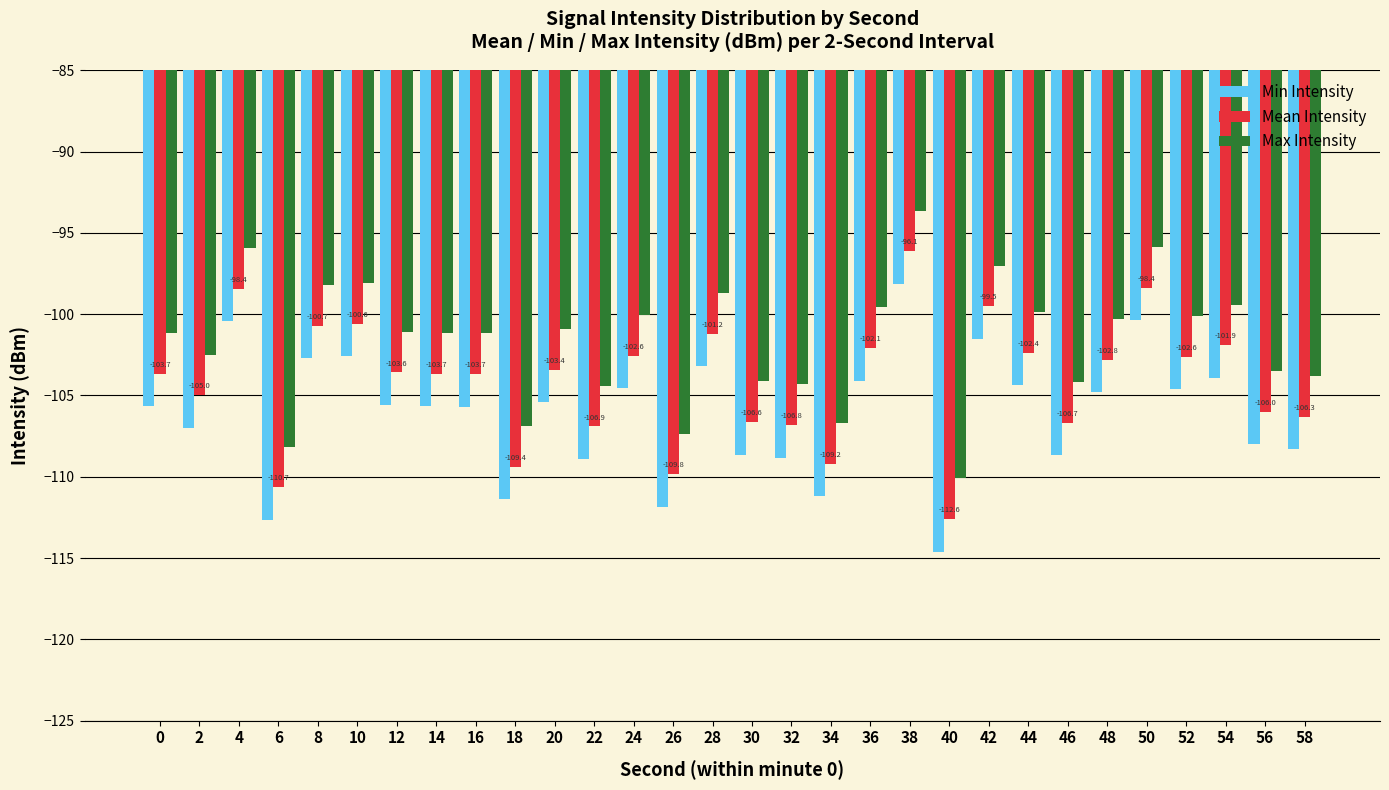

Is the value of Min Intensity at 38 greater than the value of Mean Intensity at 58?

Yes